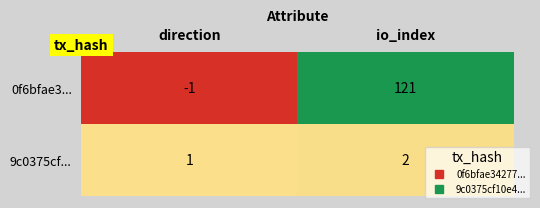

Reading left to right, list all the values displayed in this chart.

0f6bfae3...: -1	121
9c0375cf...: 1	2